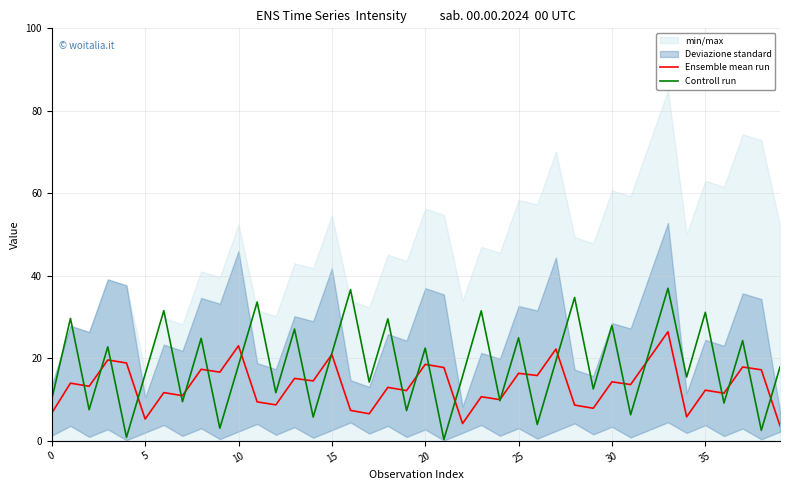

How many data points in Ensemble mean run are less than 13?

19